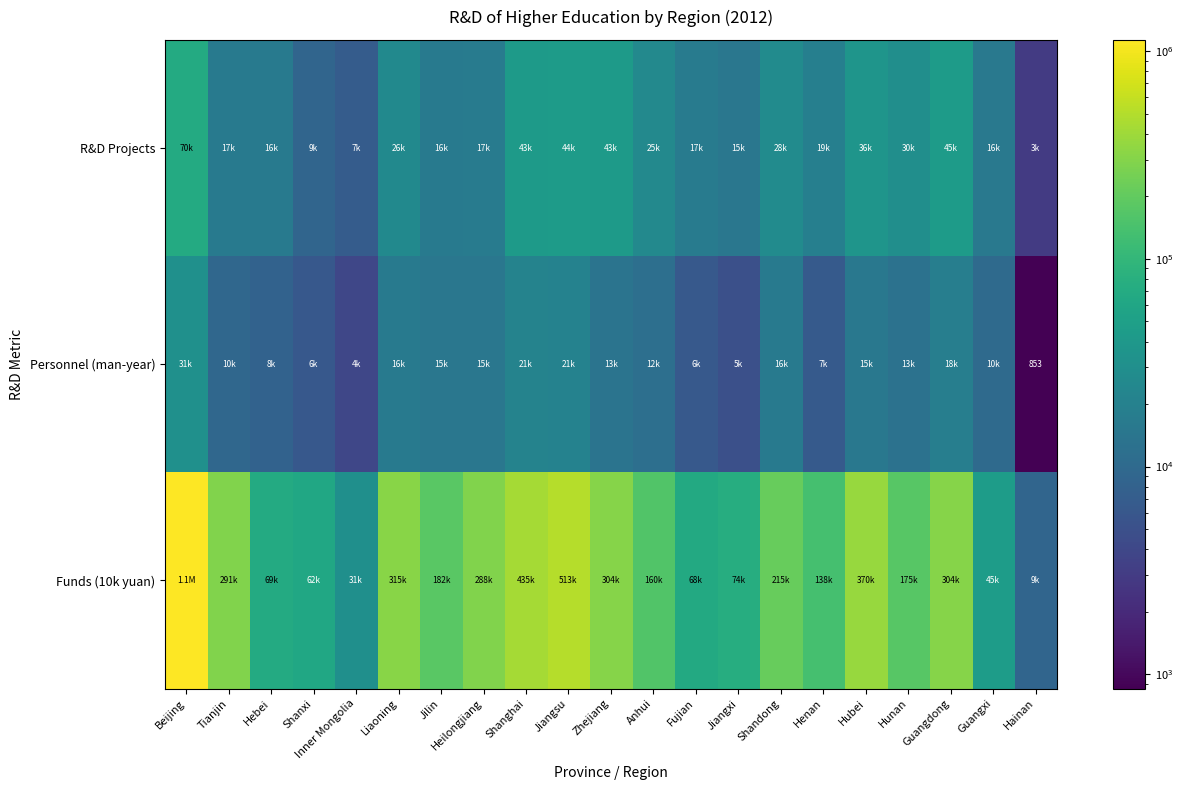

What is the minimum value shown in the chart?

852.6